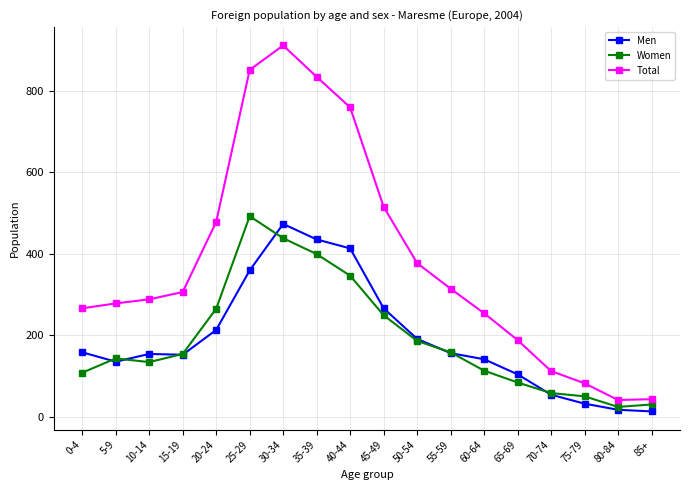

The Total series shows 478 at 20-24. True or false?

True